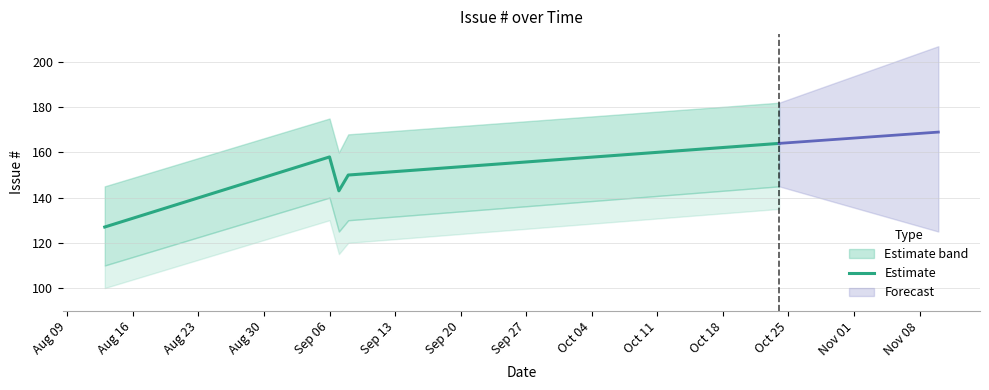

What is the difference between the maximum and minimum values?

37